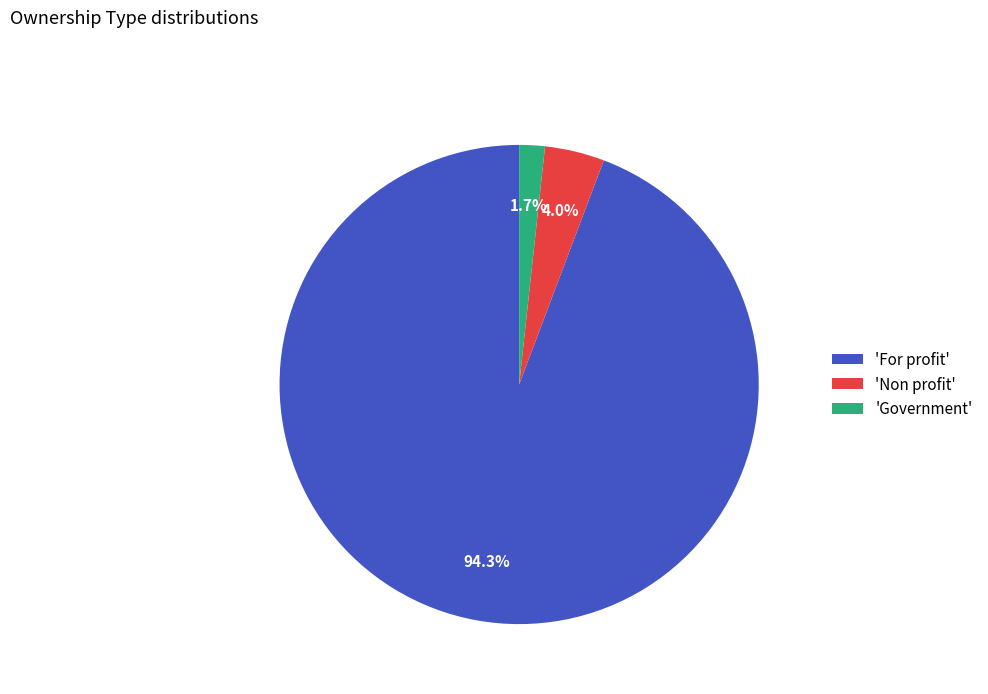

Does 'Non profit' represent more than half of the total?

No